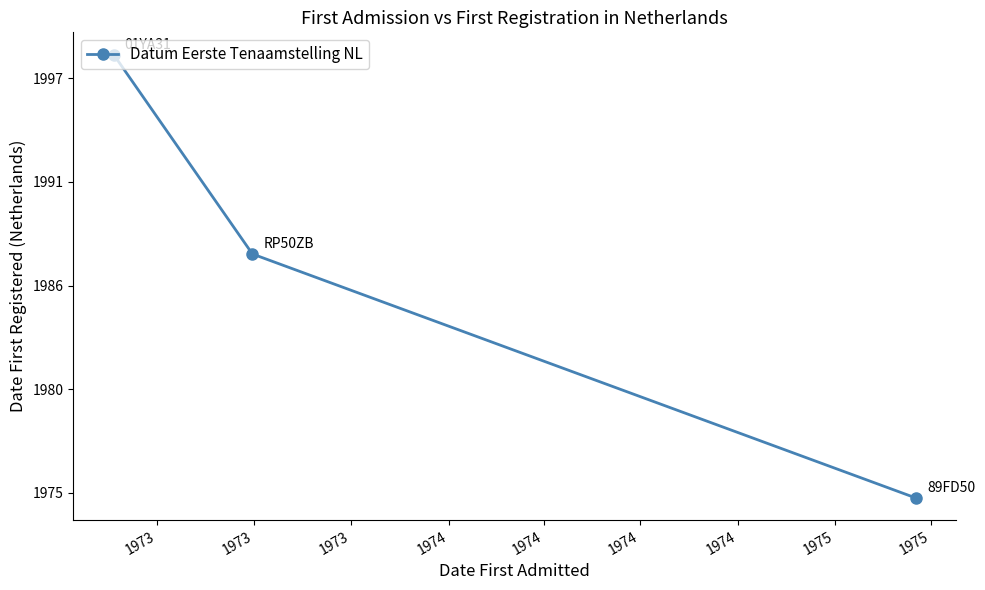

What is the minimum value shown in the chart?

1902